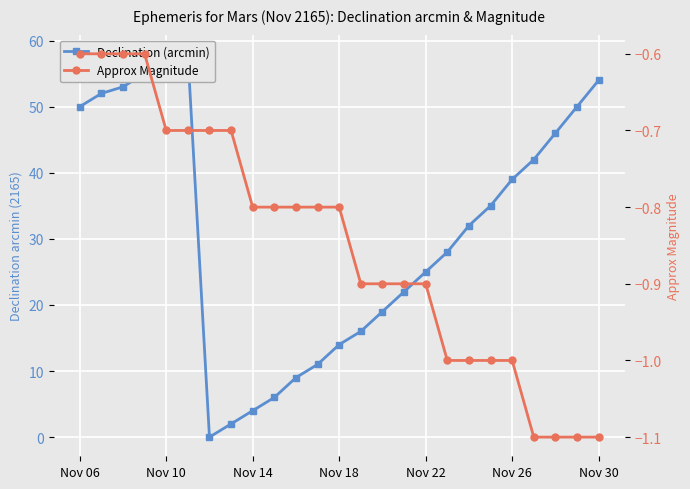

In Declination (arcmin), how many points are higher than both neighbors (excluding endpoints)?

1